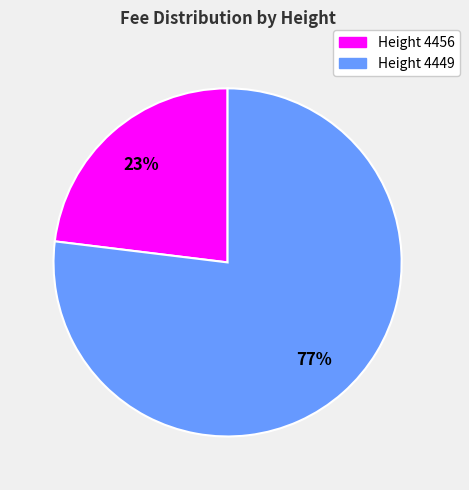

Does any single category account for the majority?

Yes